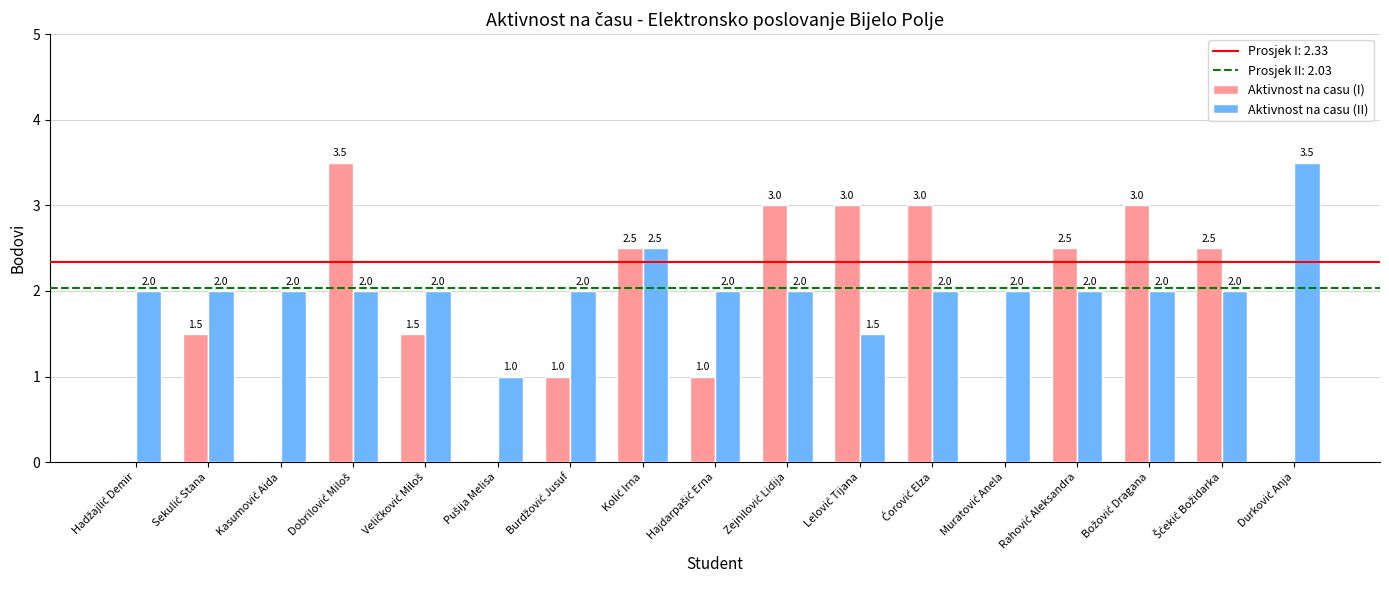

What is the highest value of the Aktivnost na casu (I) series?

3.5